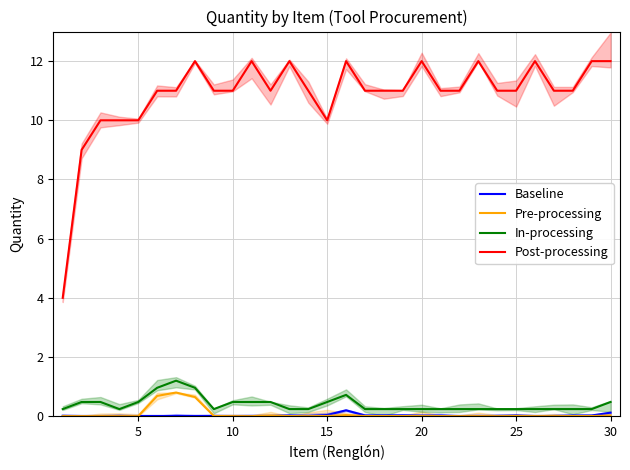

True or false: Post-processing has a value of 20.7 at 20.

False